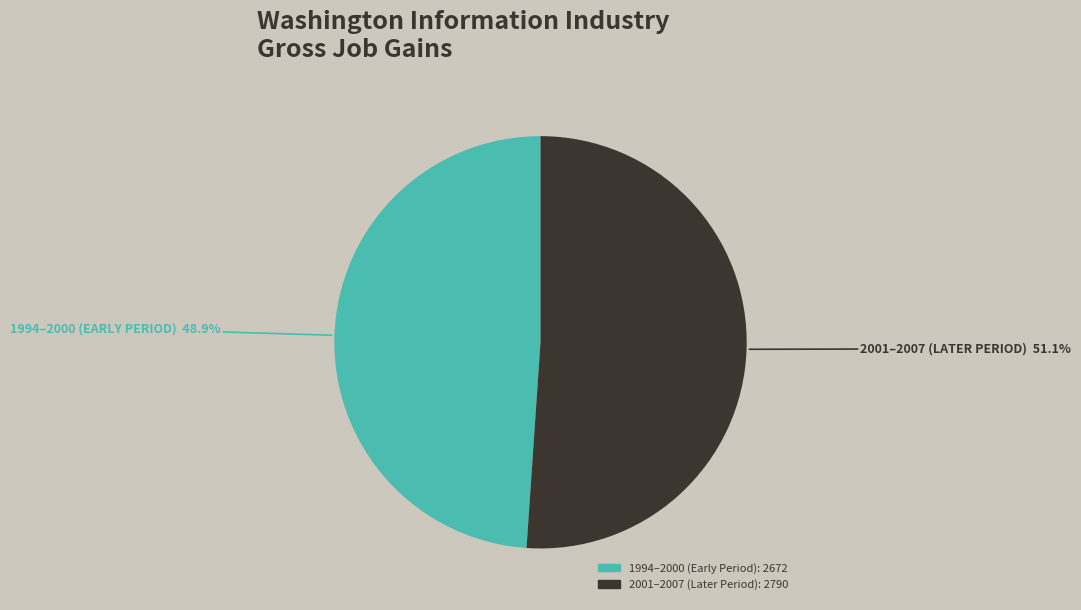

Is there any slice that represents more than half of the pie?

Yes